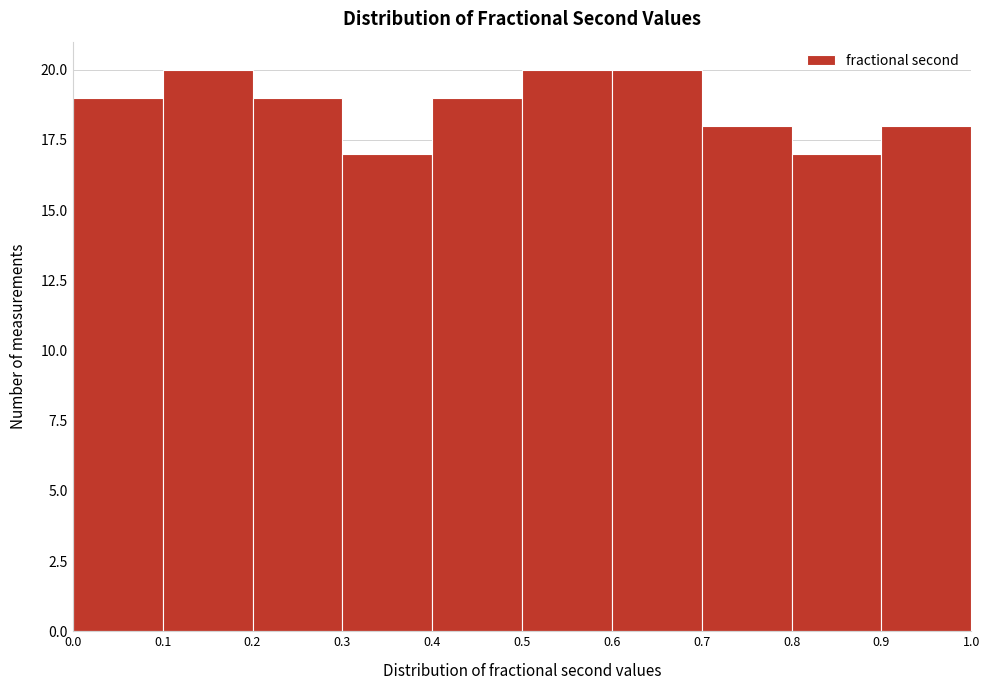

How tall is the bar that spans 0.2 to 0.3 on the x-axis? The values are not printed on the chart, so give them approximately, as read against the axis.

19